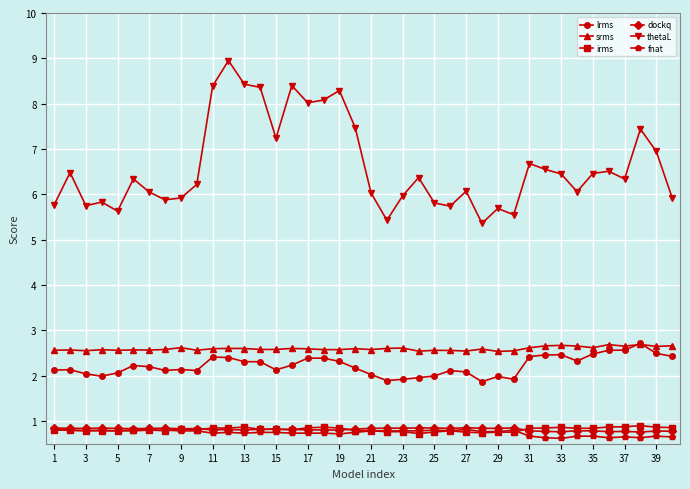

How many dockq values are between 0 and 1?

40